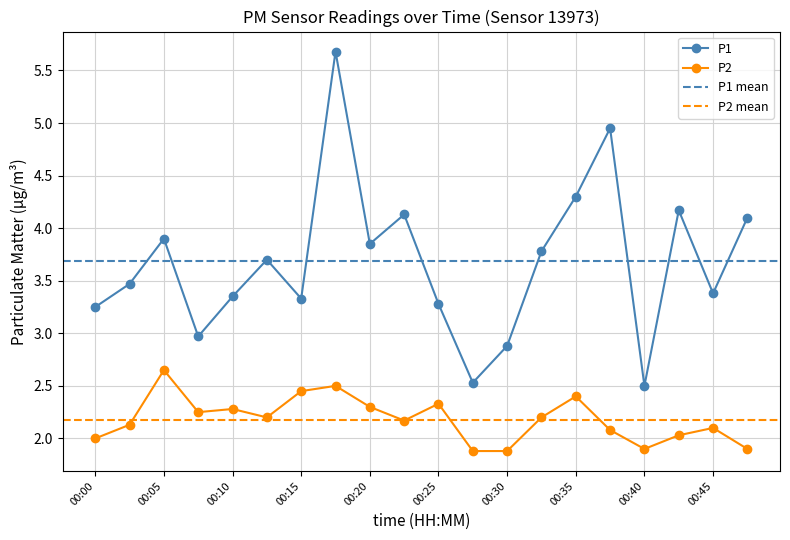

The P2 series shows 0.5 at 00:30. True or false?

False